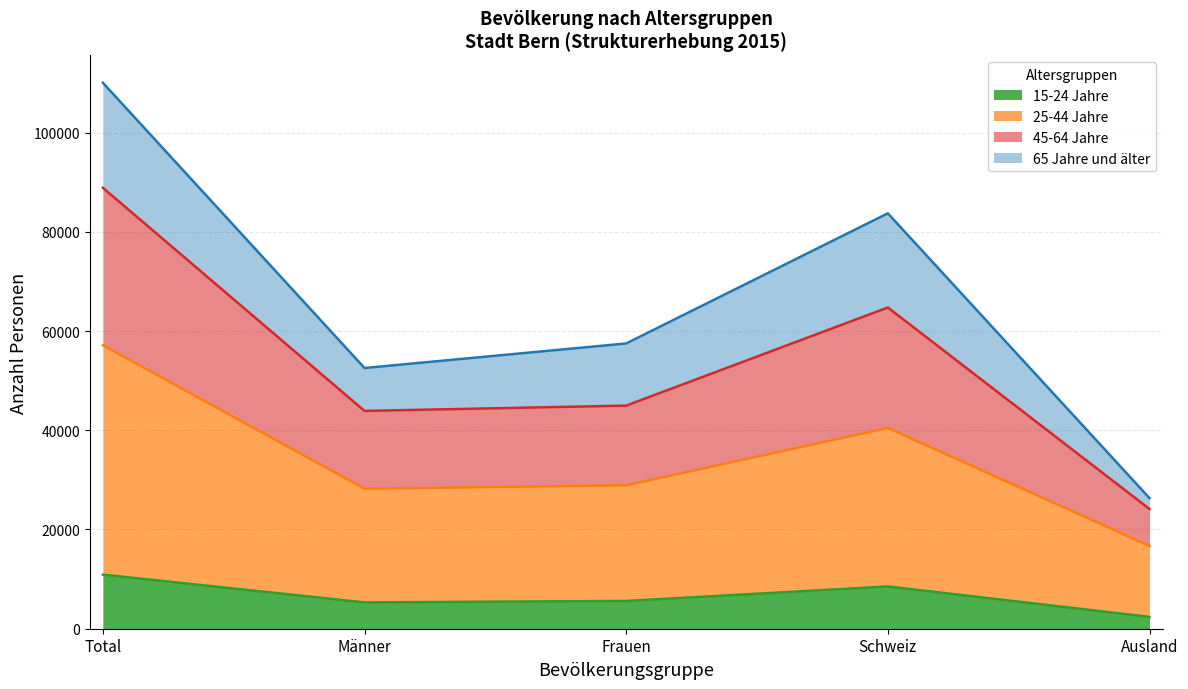

The 15-24 Jahre series shows 8520 at Schweiz. True or false?

True